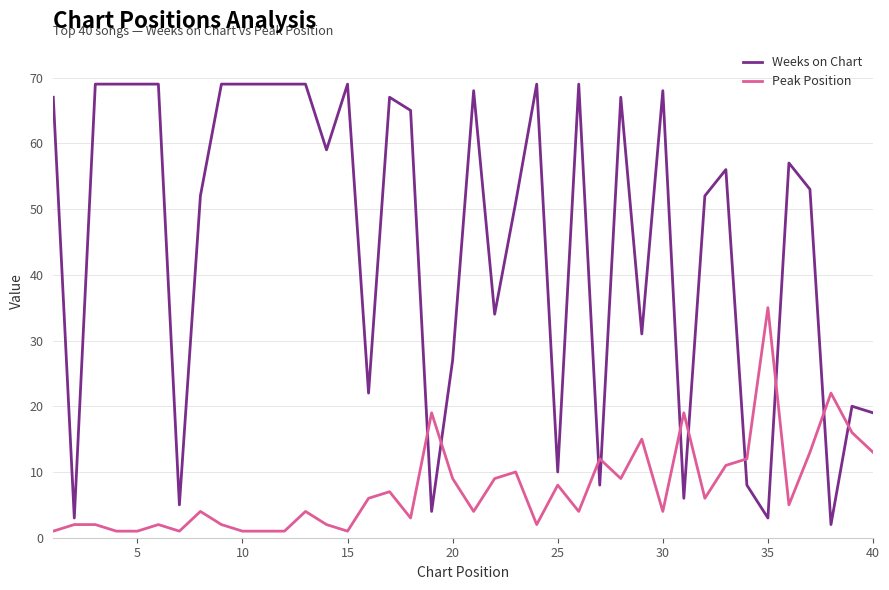

Which series ends up on top after the final intersection of Peak Position and Weeks on Chart?

Weeks on Chart